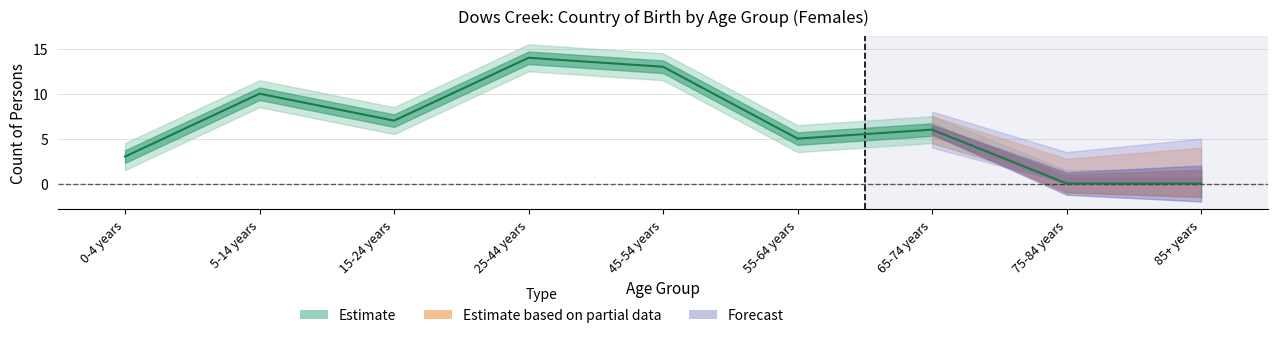

The chart shows a value of 3 at 0-4 years. True or false?

True